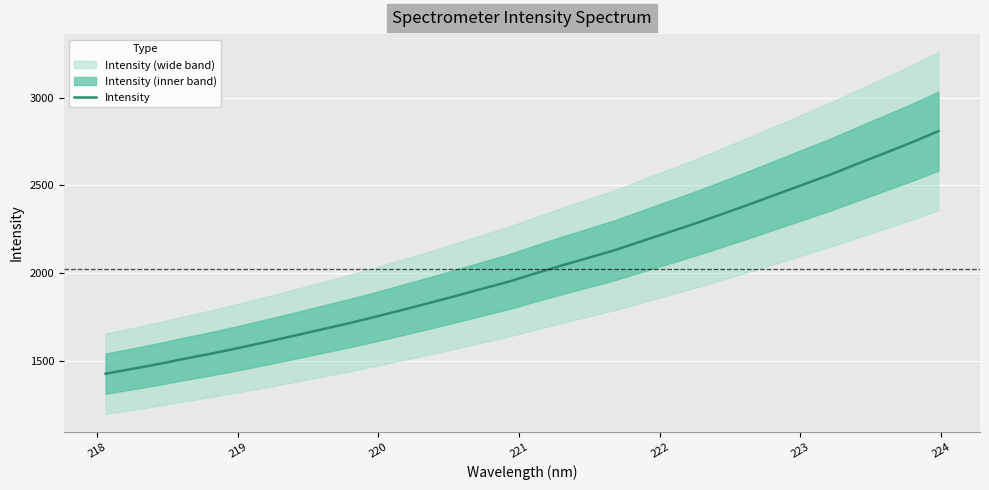

What is the lowest value of the Intensity series?

1428.8